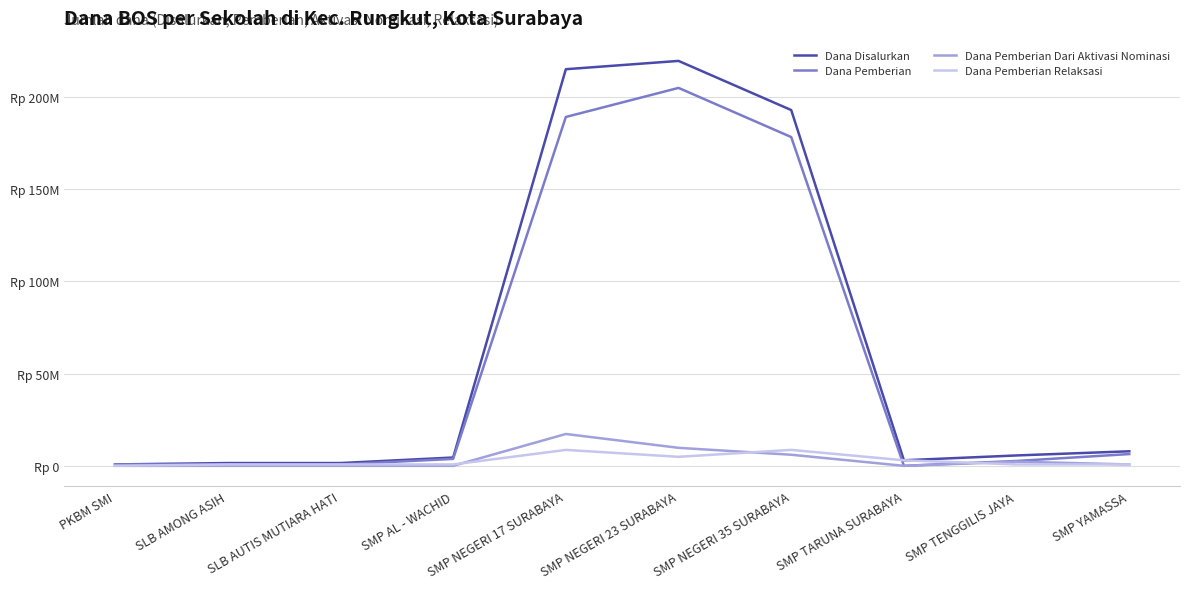

What is the difference between the maximum and second lowest values in the Dana Pemberian Relaksasi series?

7875000